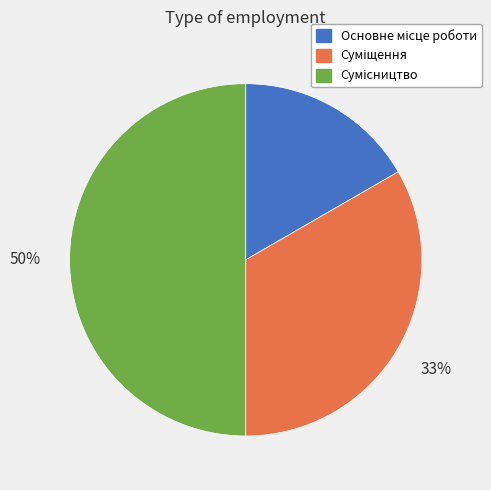

To the nearest percent, what is the average slice percentage?

33%